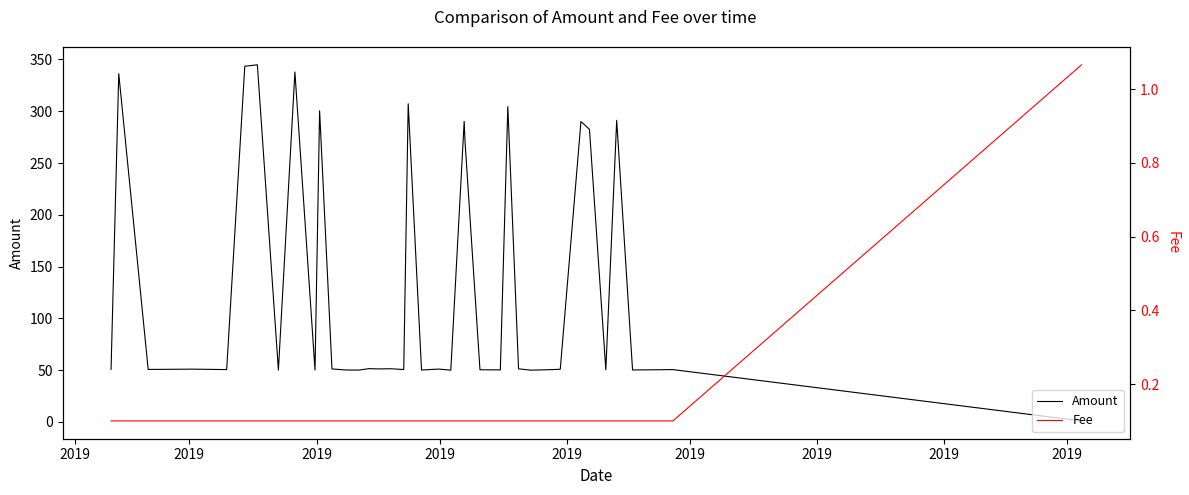

What is the minimum value for Fee?

0.1